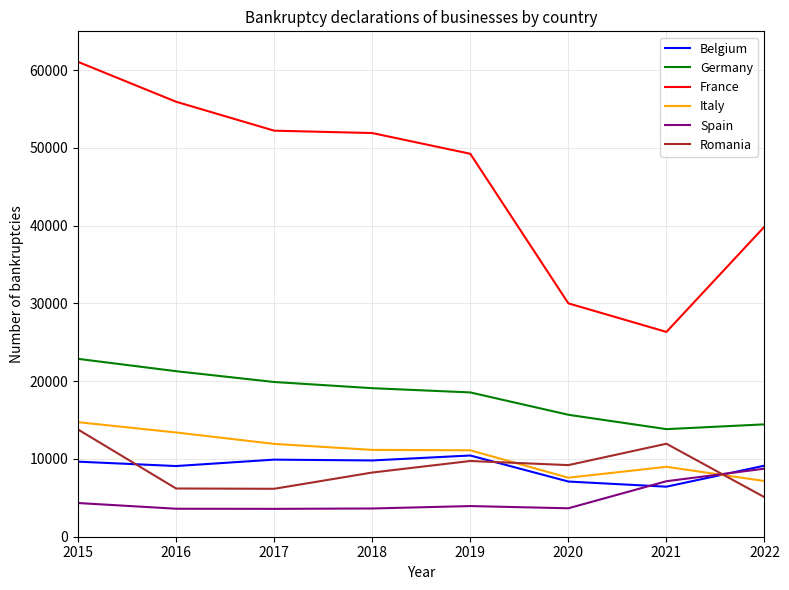

What is the difference between the highest and lowest values at 2019?

45310